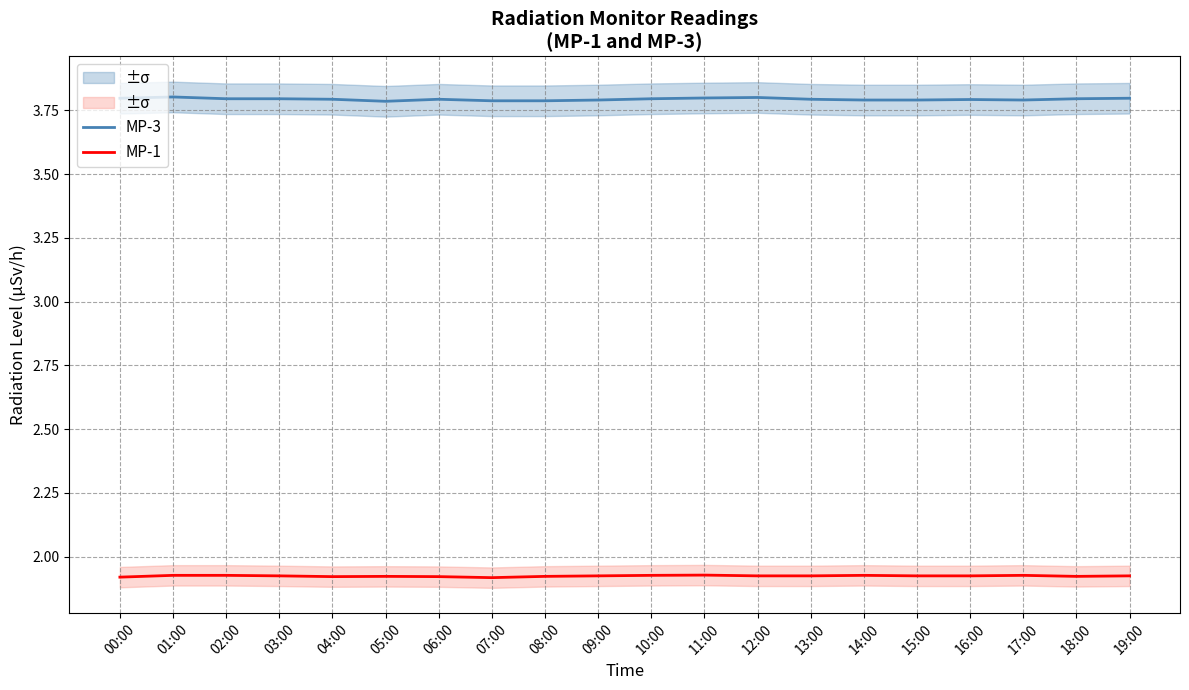

True or false: MP-1 and MP-3 cross at least once.

False